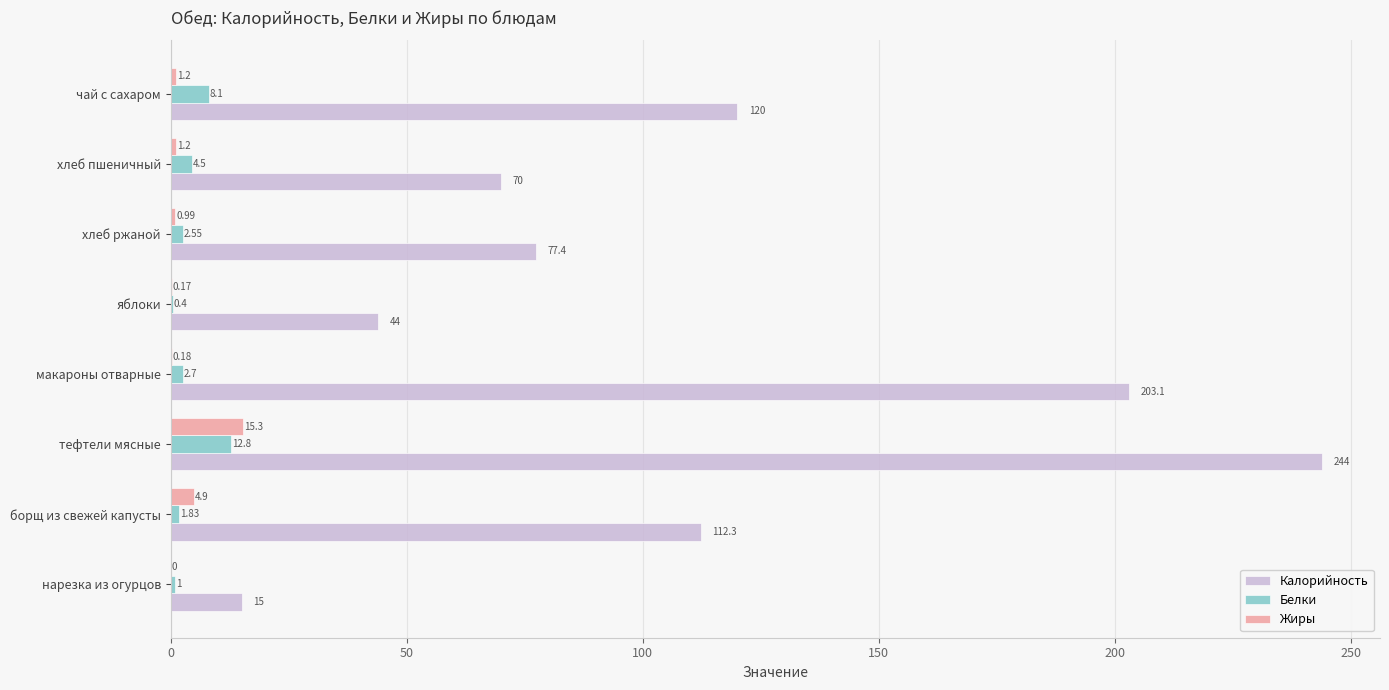

At which category is the sum across all series the highest?

тефтели мясные